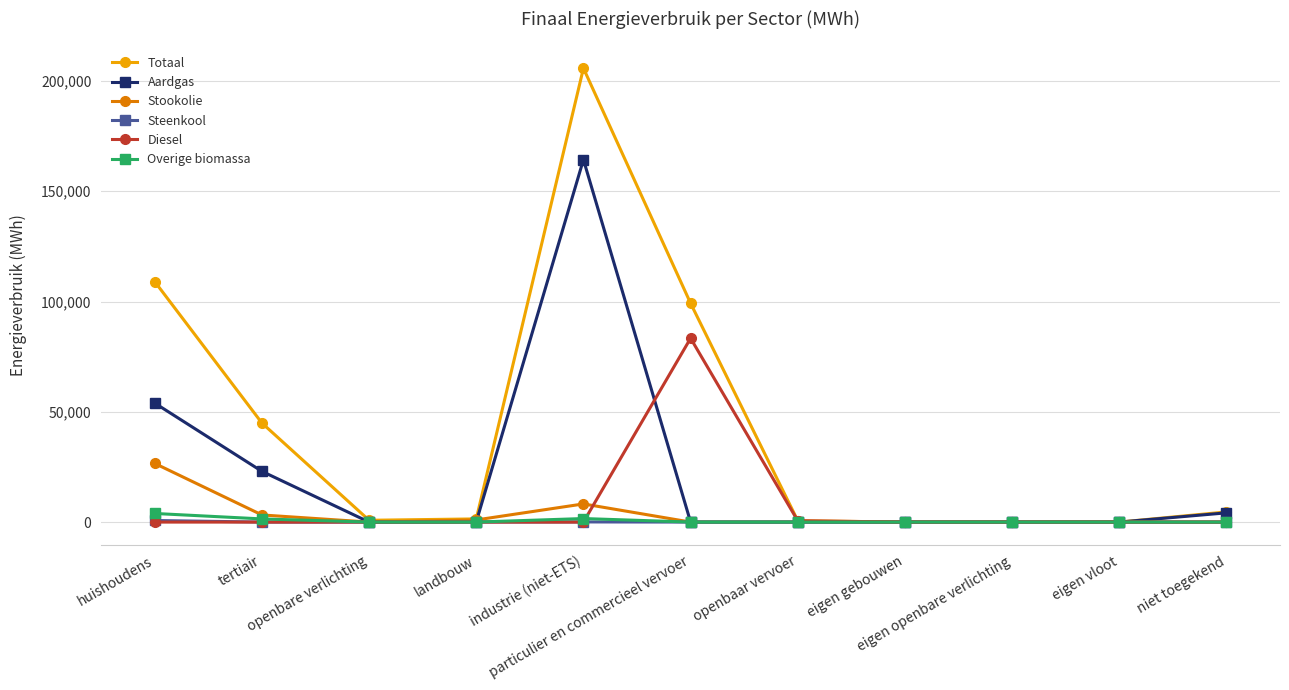

What is the spread (max minus min) of values at openbare verlichting?

817.9